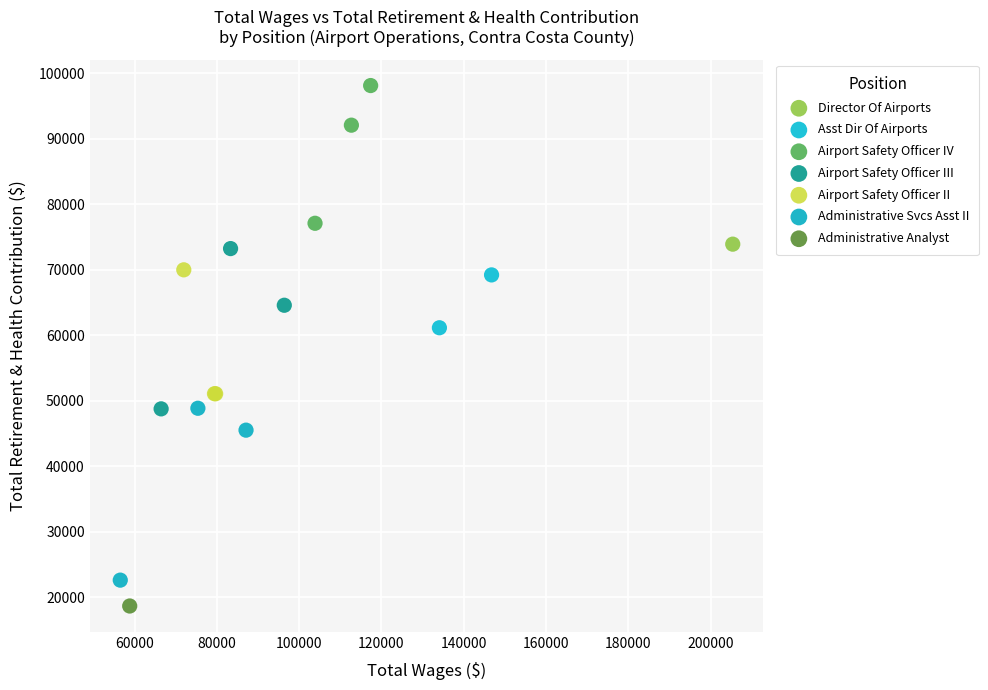

Which series contains the lowest Y value?

Administrative Analyst